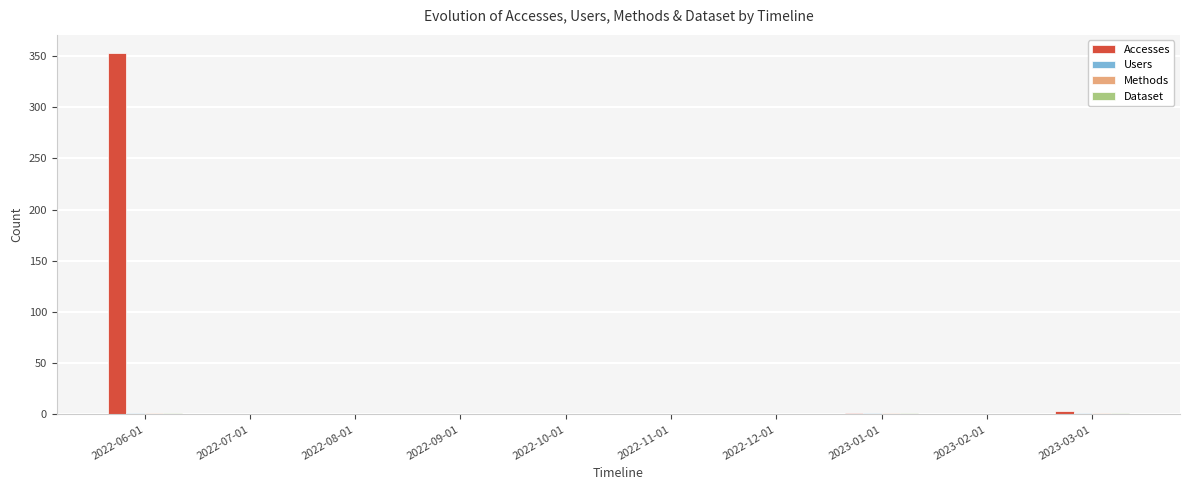

What is the greatest value displayed?

353